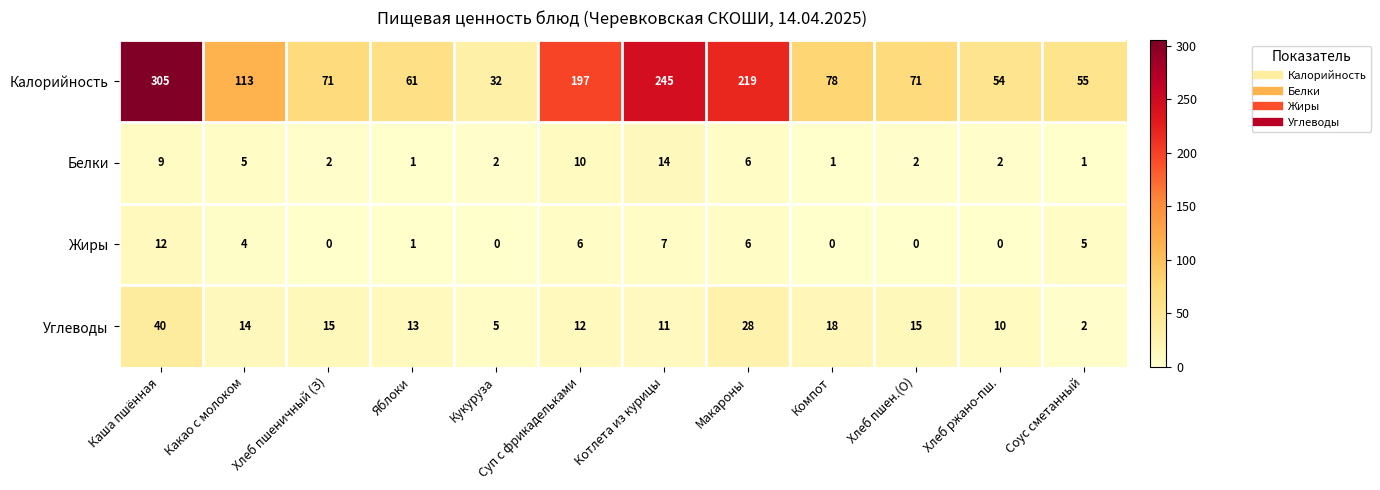

At how many categories does at least one series exceed 175?

4